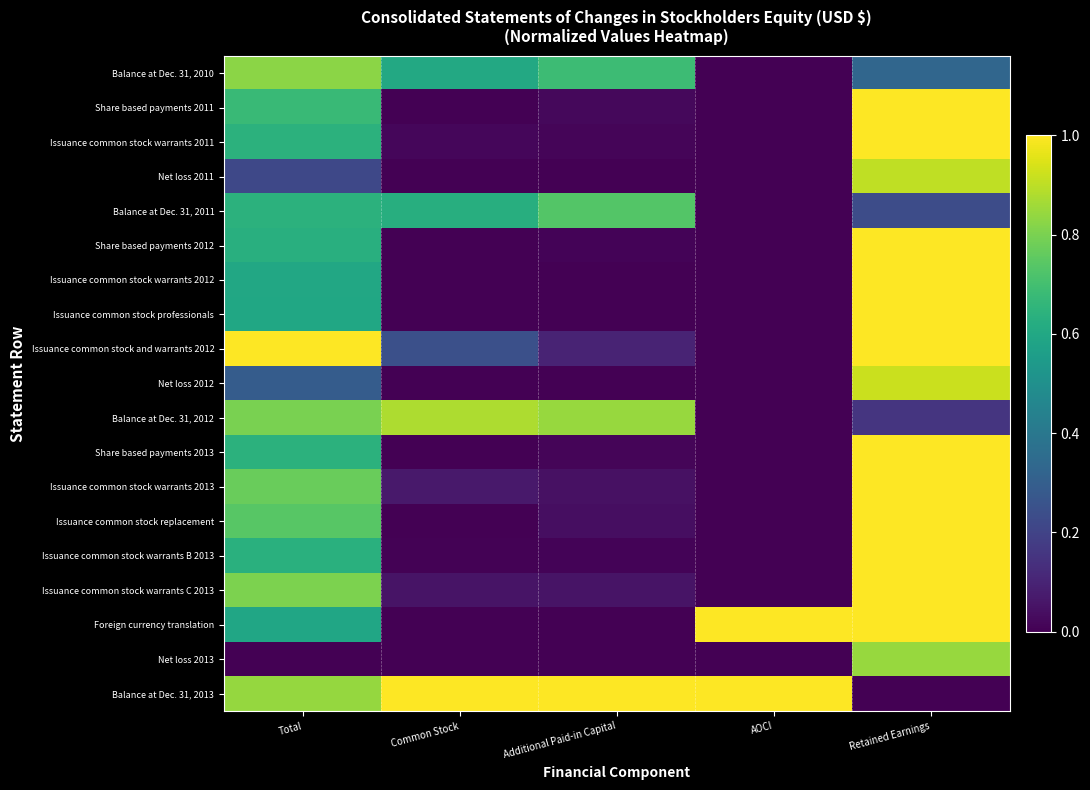

Which category has the highest value in the Foreign currency translation series?

AOCI